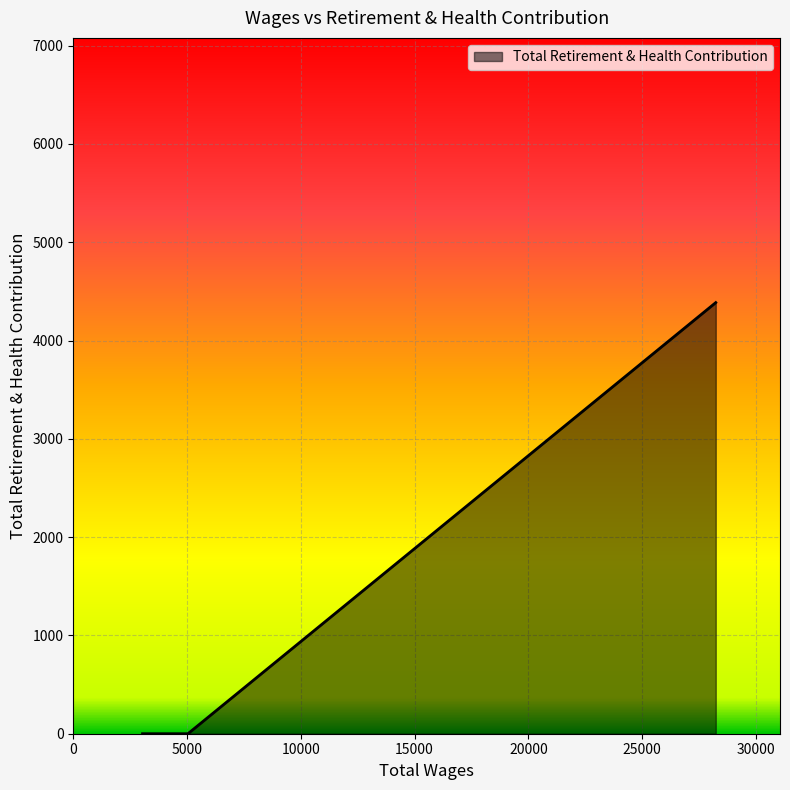

What is the sum of all values?

4386